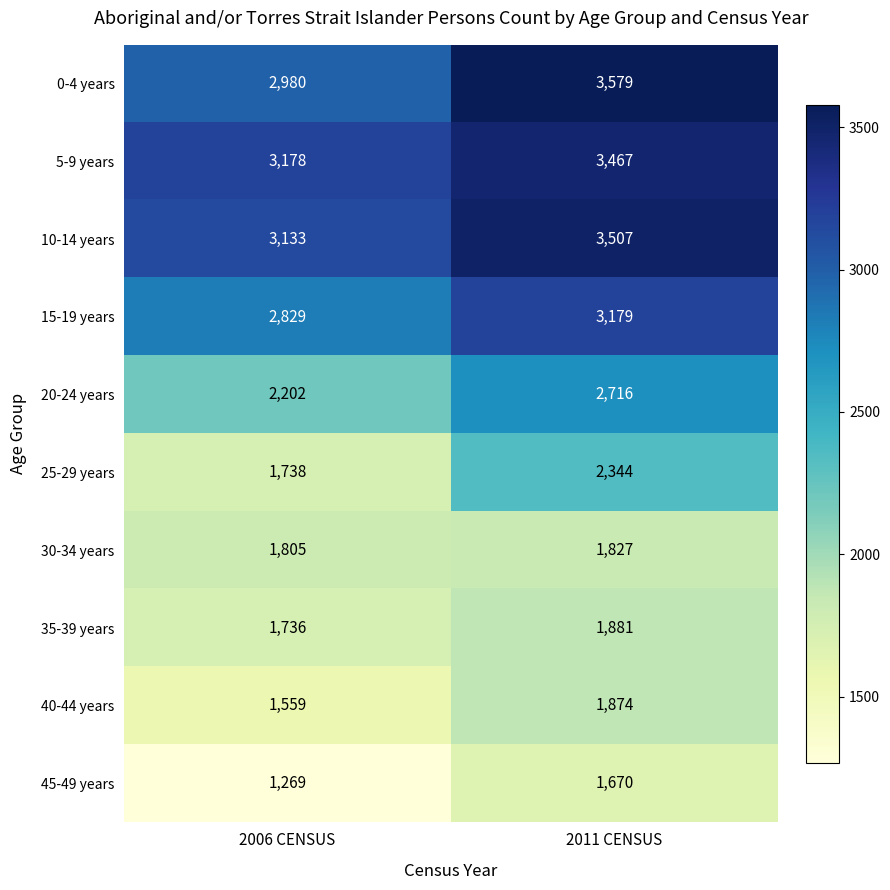

How many data points does each series have?

2